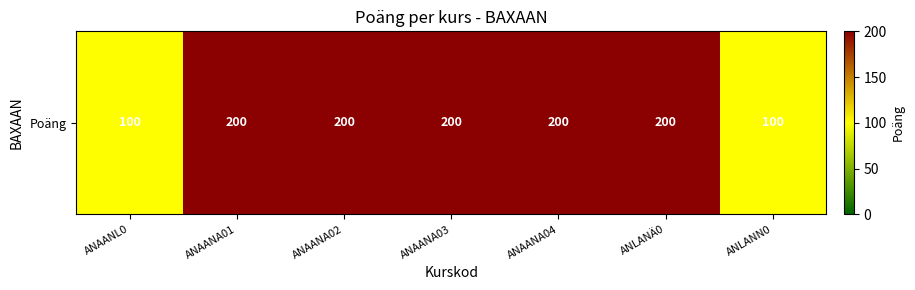

Rank the categories by value from lowest to highest.

ANAANL0, ANLANN0, ANAANA01, ANAANA02, ANAANA03, ANAANA04, ANLANÄ0